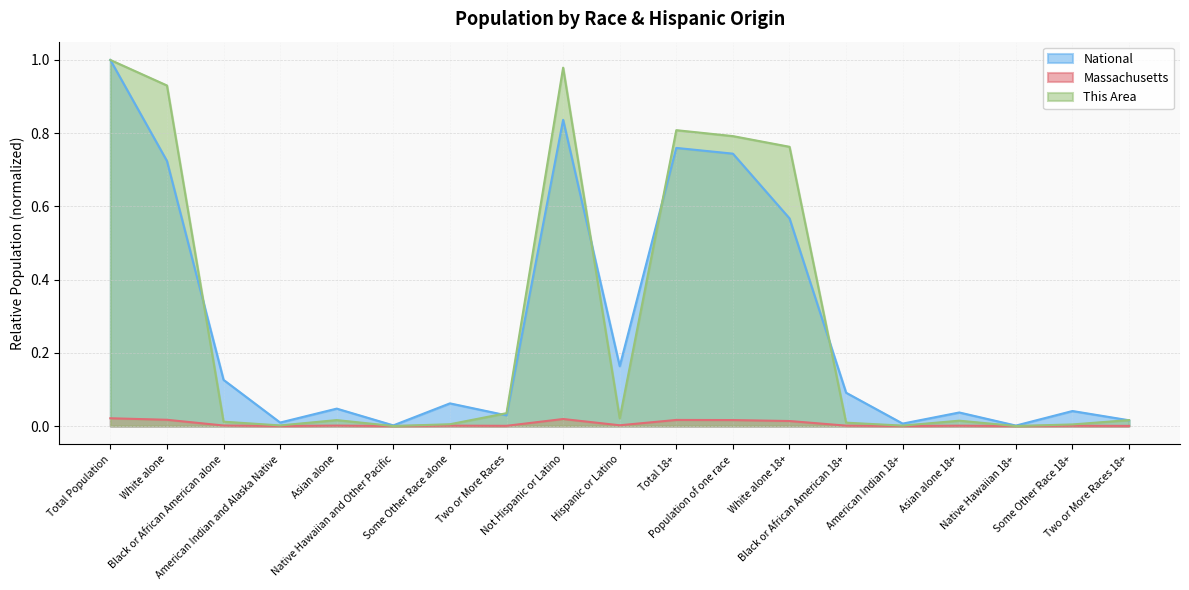

At which category is the sum across all series the highest?

Total Population